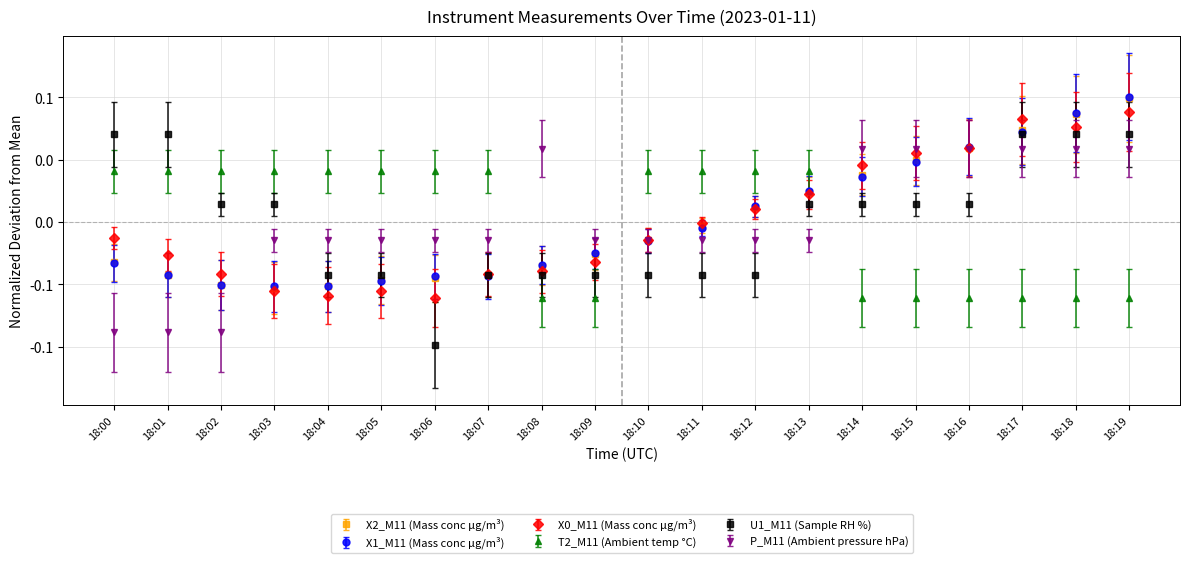

Which series has the widest spread of values?

U1_M11 (Sample RH %)